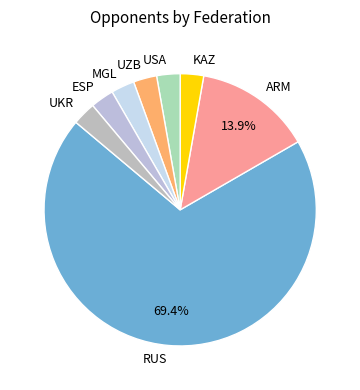

How many slices are in this pie chart?

8